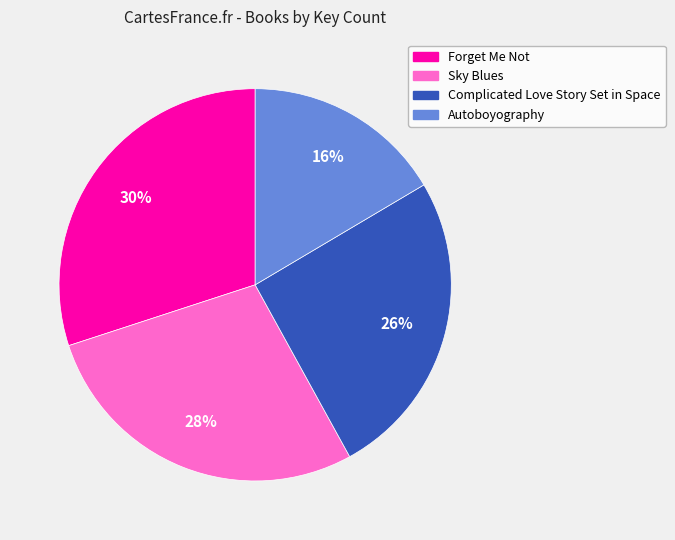

Approximately how many times larger is the value at Forget Me Not compared to Complicated Love Story Set in Space?

1.2